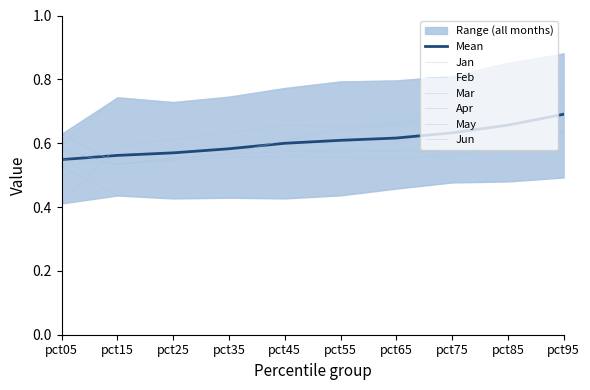

Which series has the widest spread of values?

May